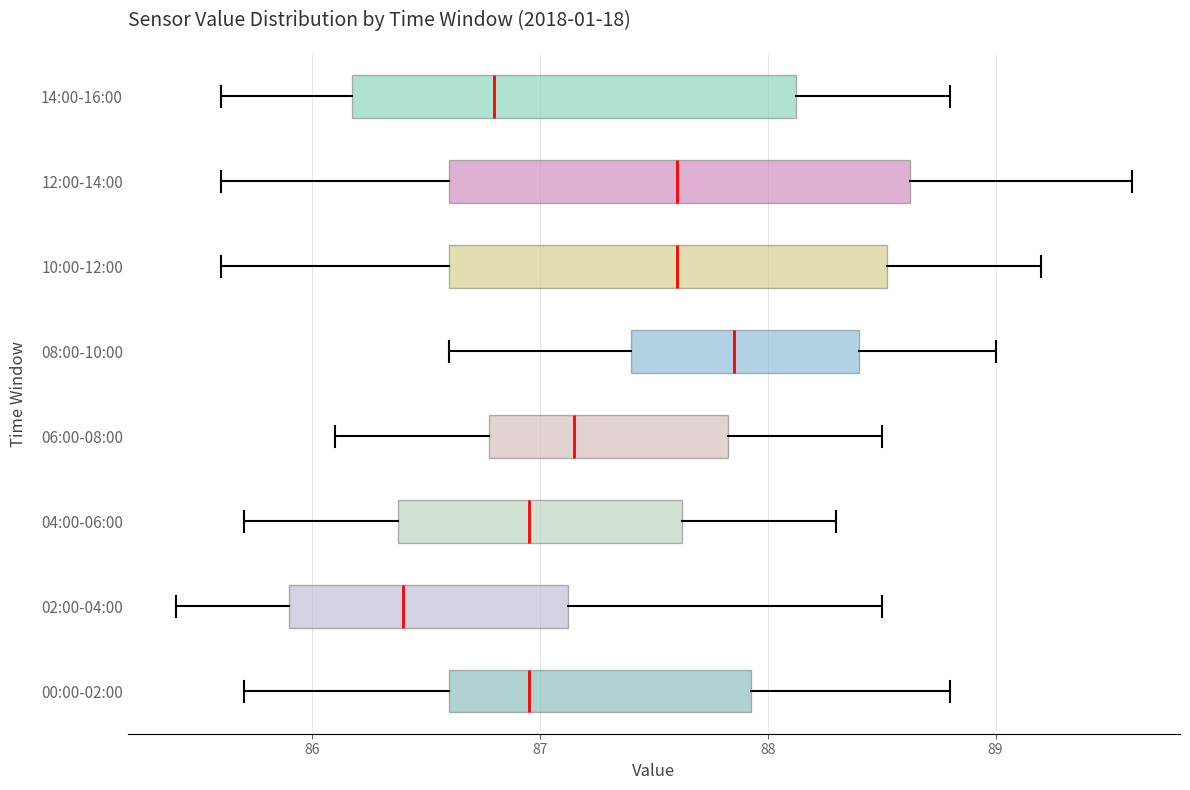

Which box's median line is the furthest to the left?

02:00-04:00